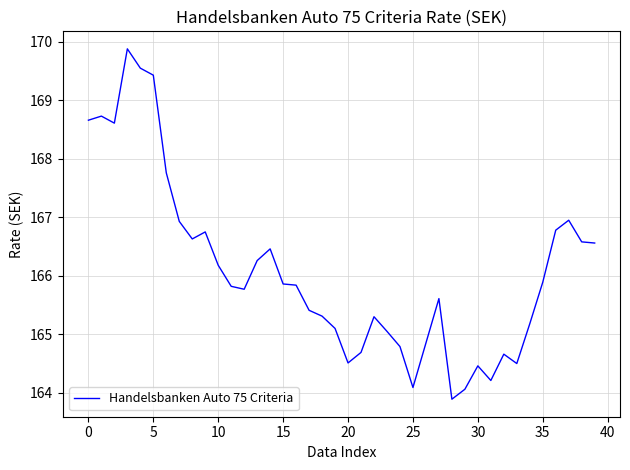

How many values are below 165?

11